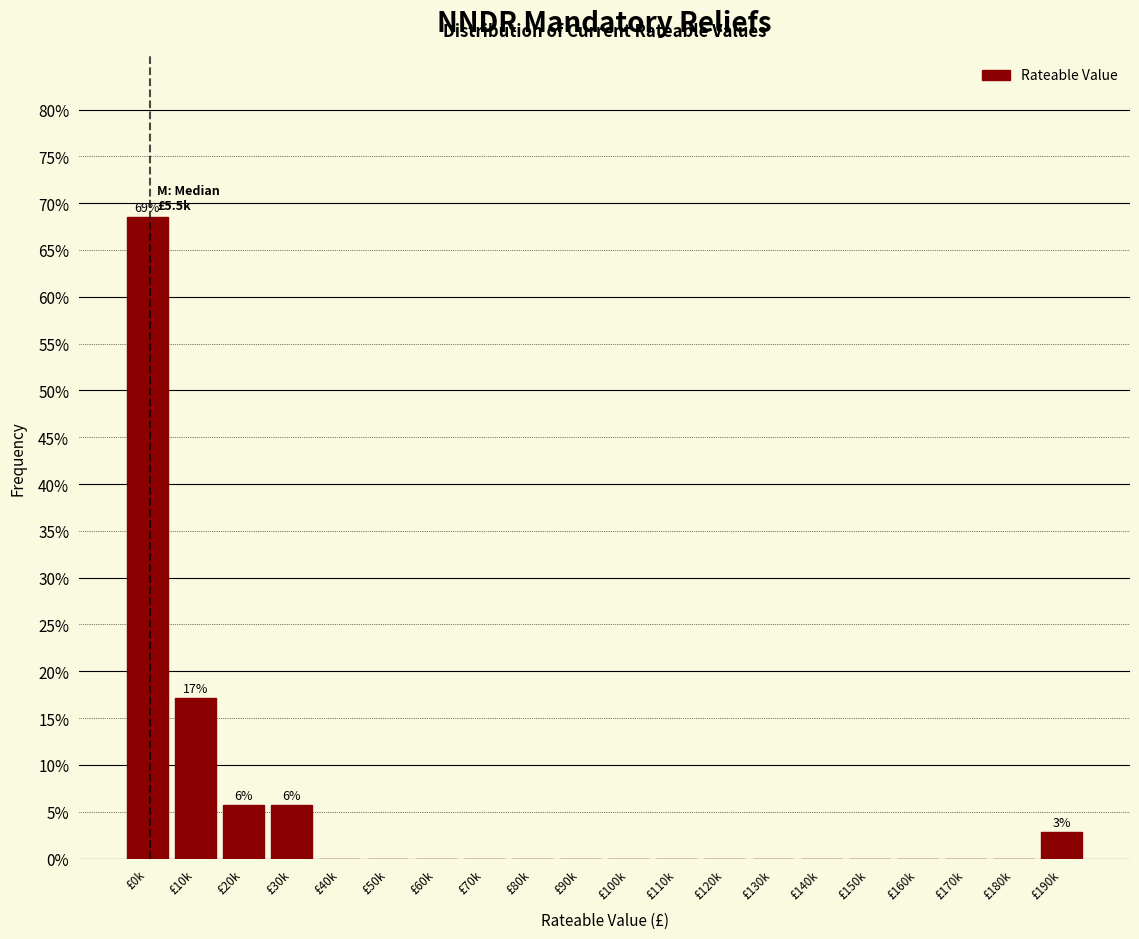

Reading left to right, what are all the values shown in this chart?

£0k=68.6	£10k=17.1	£20k=5.7	£30k=5.7	£40k=0.0	£50k=0.0	£60k=0.0	£70k=0.0	£80k=0.0	£90k=0.0	£100k=0.0	£110k=0.0	£120k=0.0	£130k=0.0	£140k=0.0	£150k=0.0	£160k=0.0	£170k=0.0	£180k=0.0	£190k=2.9